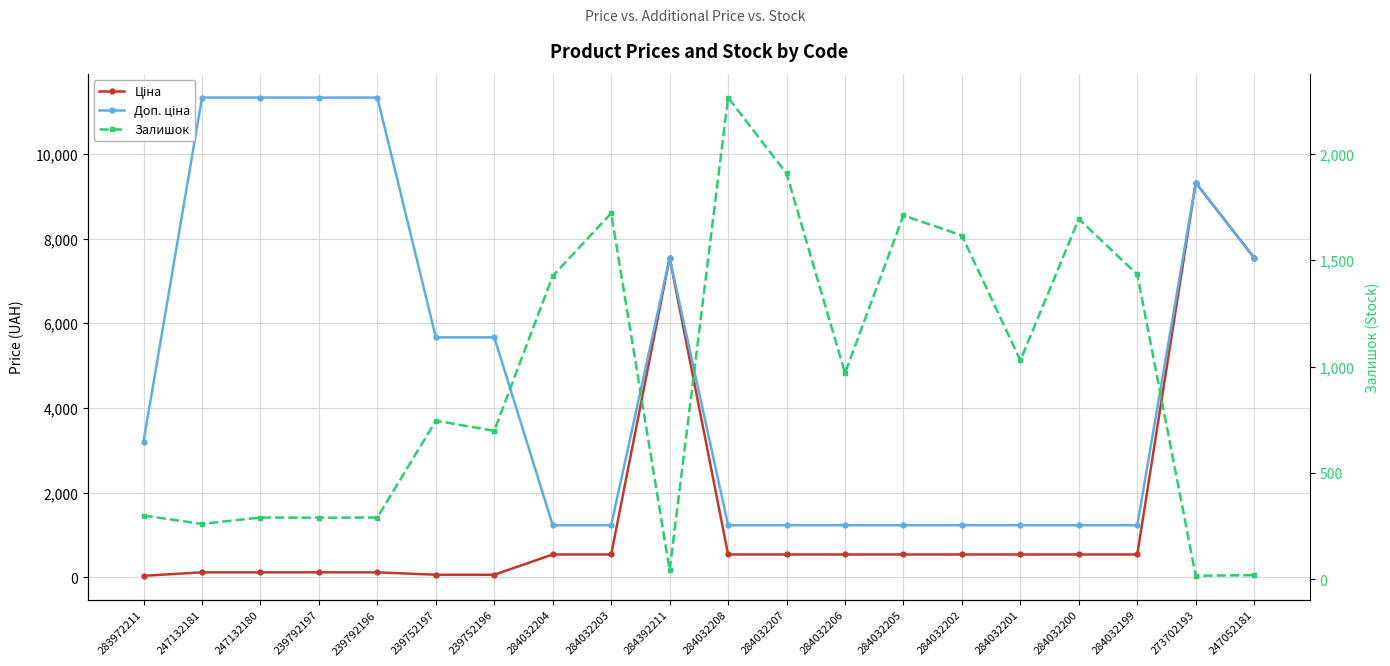

Which series has the largest total across all categories?

Доп. ціна